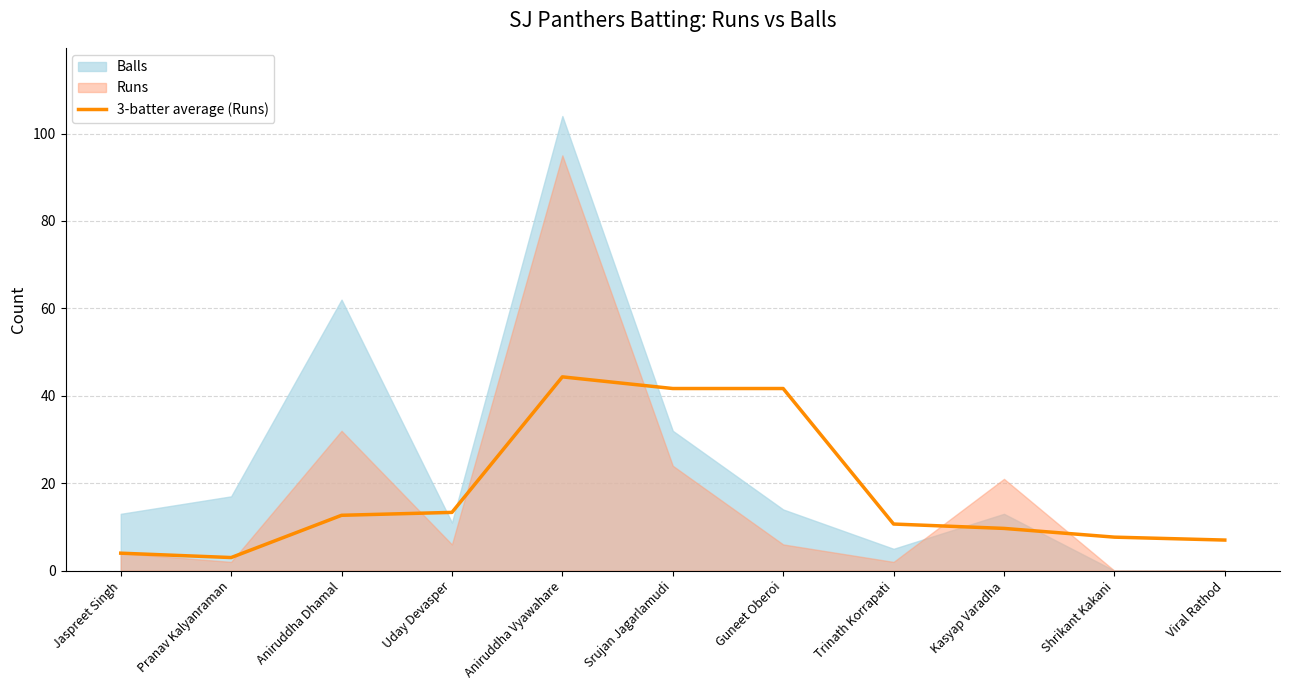

Does the chart have visible grid lines?

Yes